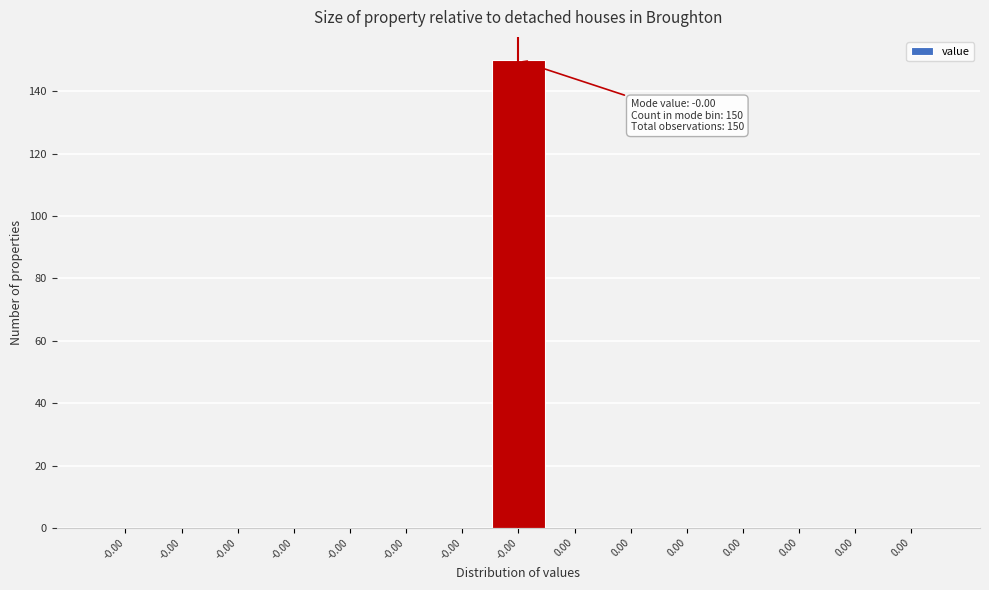

Are the bars horizontal?

No